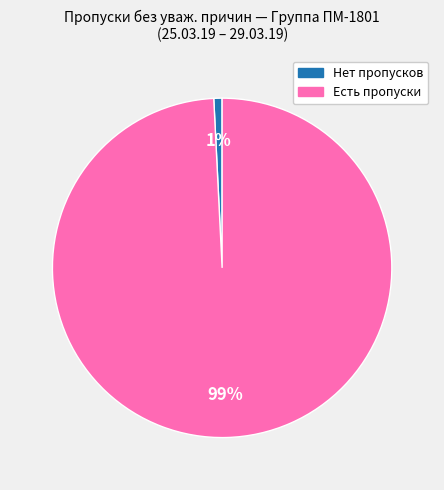

Is there a majority slice in this chart?

Yes